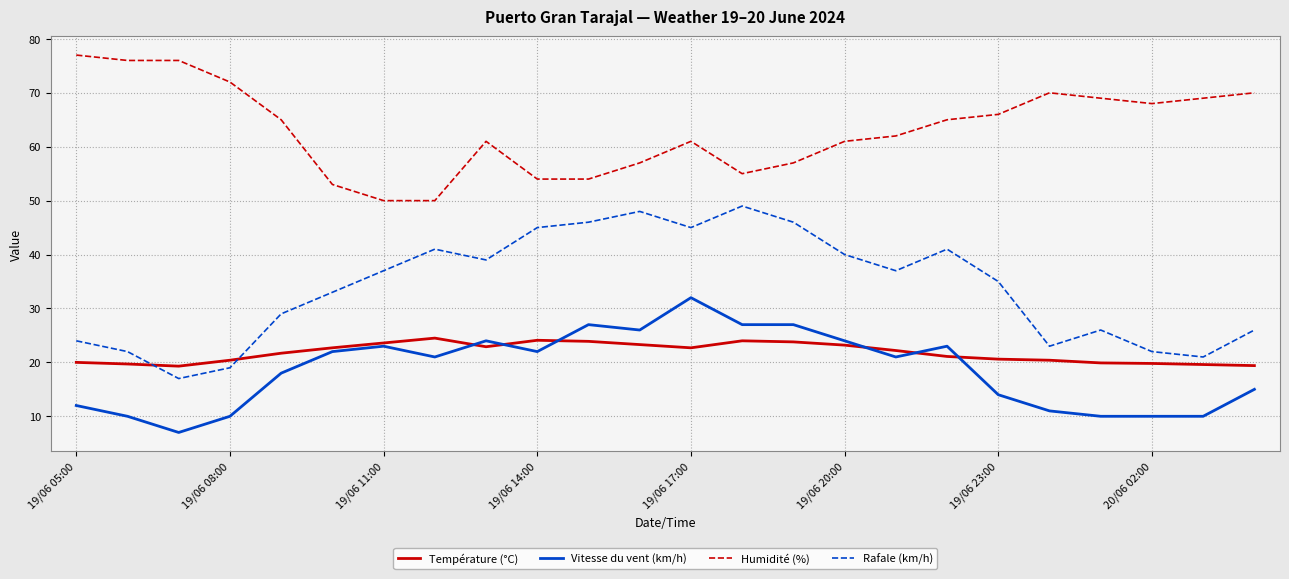

Which series has the largest total across all categories?

Humidité (%)